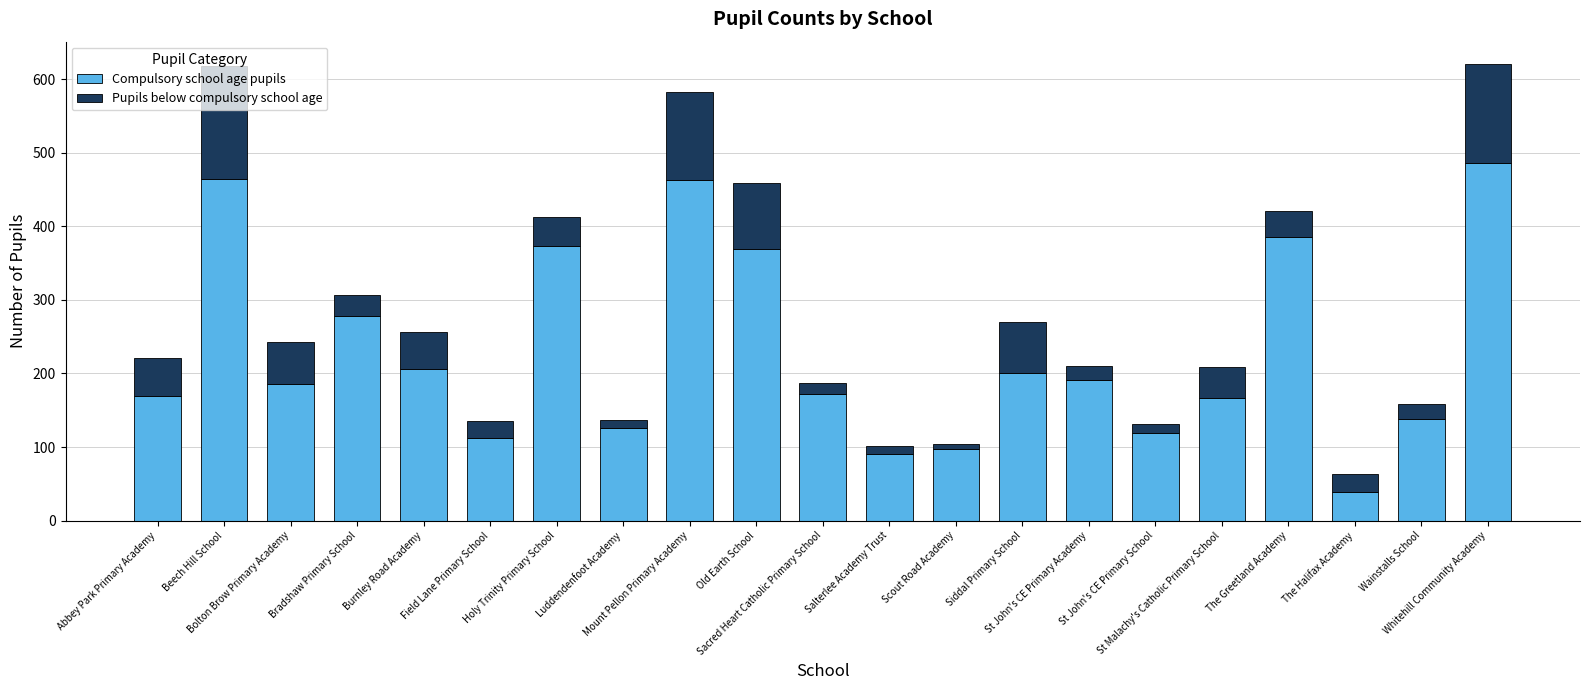

What are all the series names shown in the legend?

Compulsory school age pupils, Pupils below compulsory school age